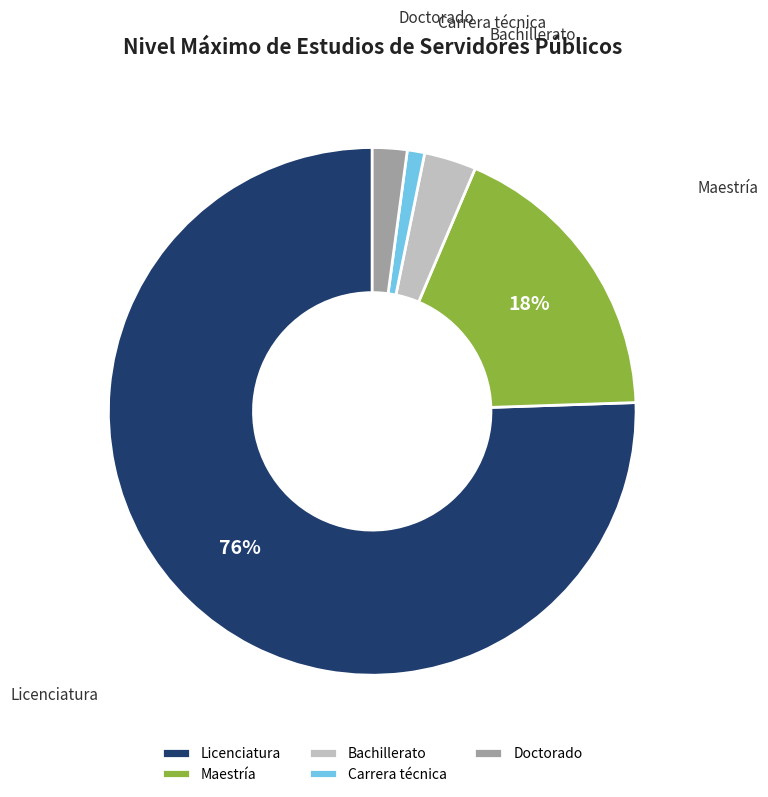

Between Carrera técnica and Maestría, which is larger?

Maestría